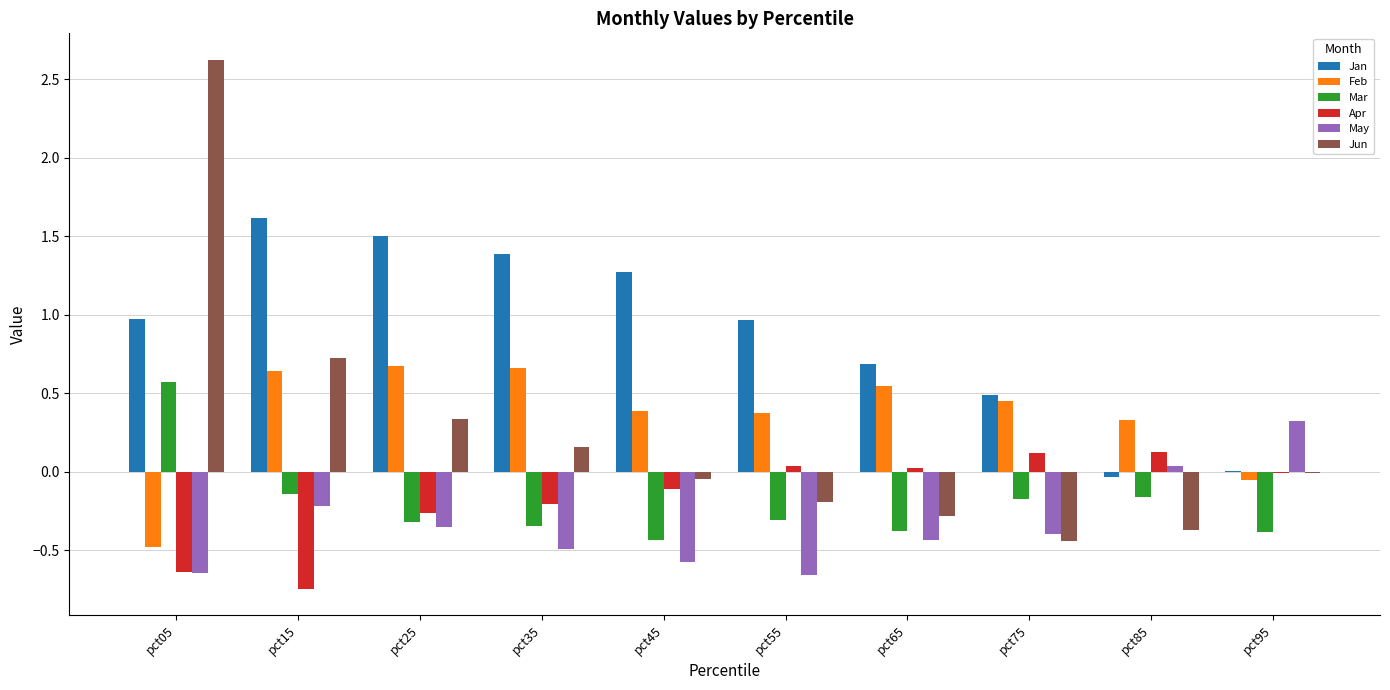

True or false: Mar has a value of -0.2 at pct45.

False